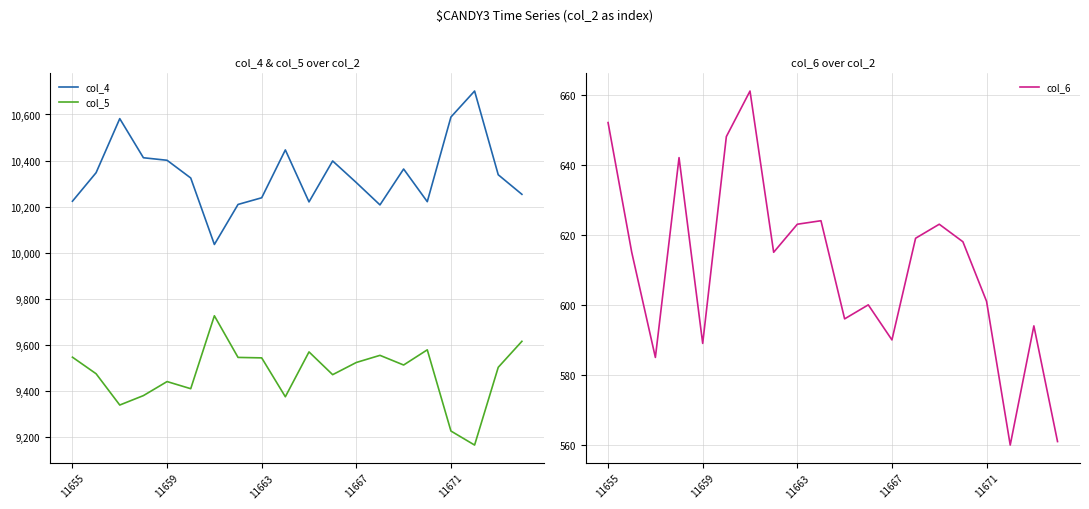

Which series has the largest total across all categories?

col_4